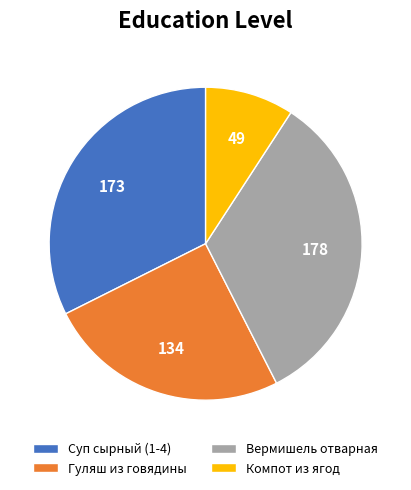

Which slice is the largest?

Вермишель отварная